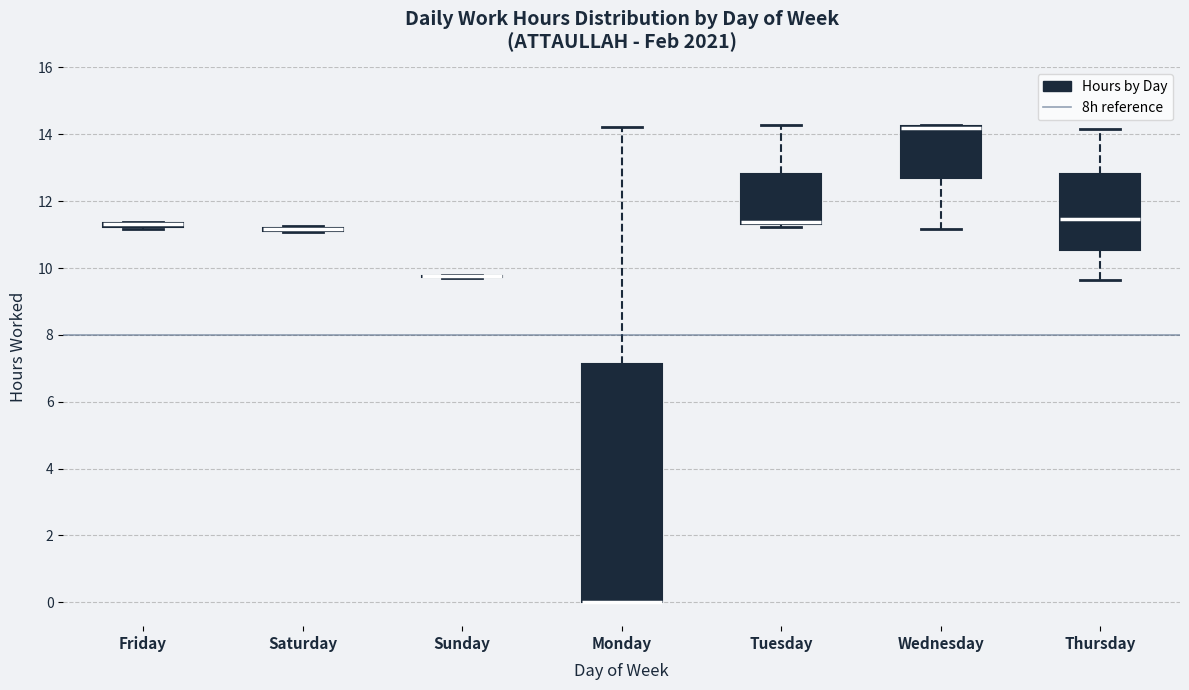

Where is the lower edge of the box for Friday on the y-axis? The values are not printed on the chart, so give them approximately, as read against the axis.

11.2